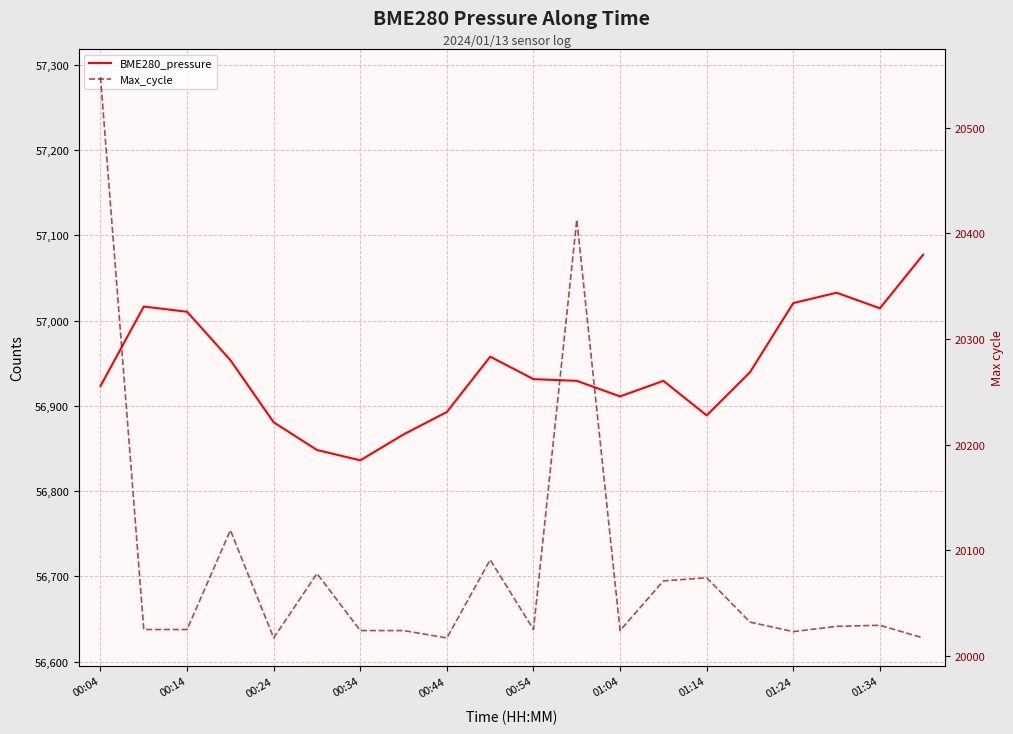

How many lines are shown in the chart?

2